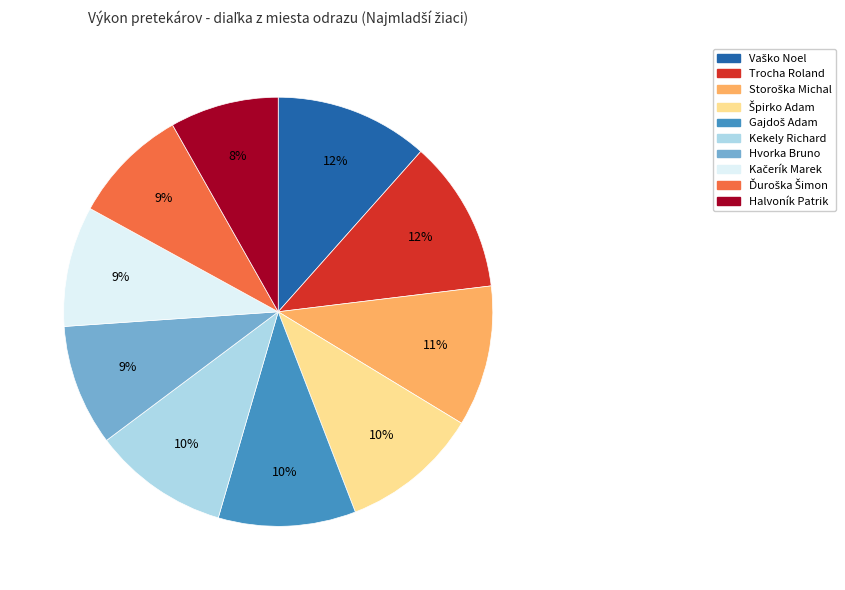

To the nearest percent, what is the average slice percentage?

10%